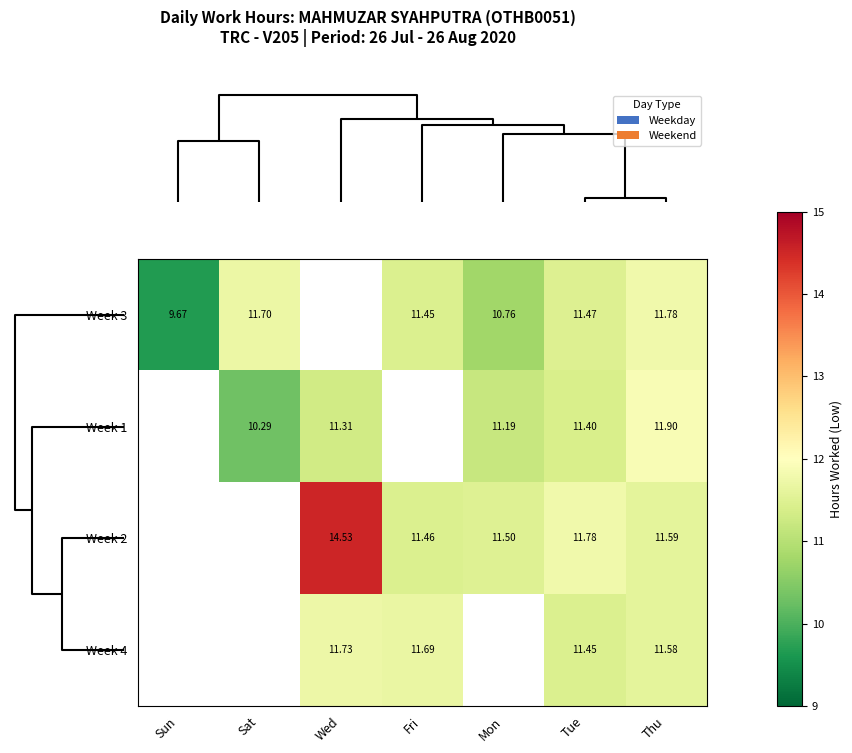

How many values in Week 4 are above zero?

4